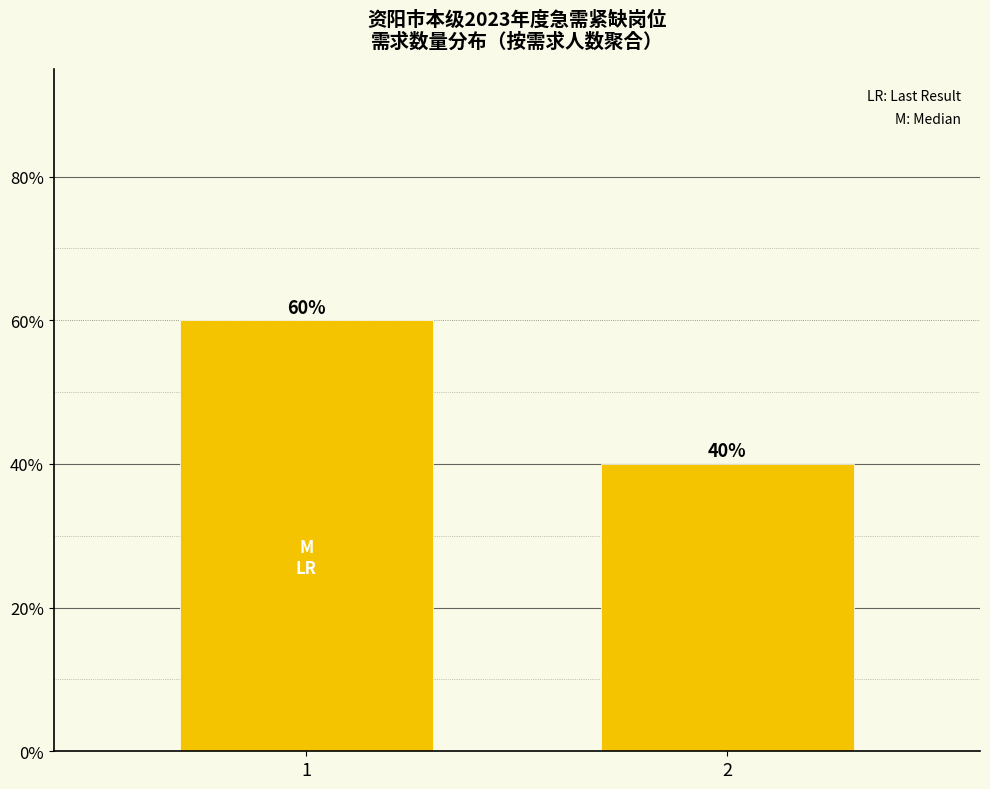

Does the chart contain any negative values?

No